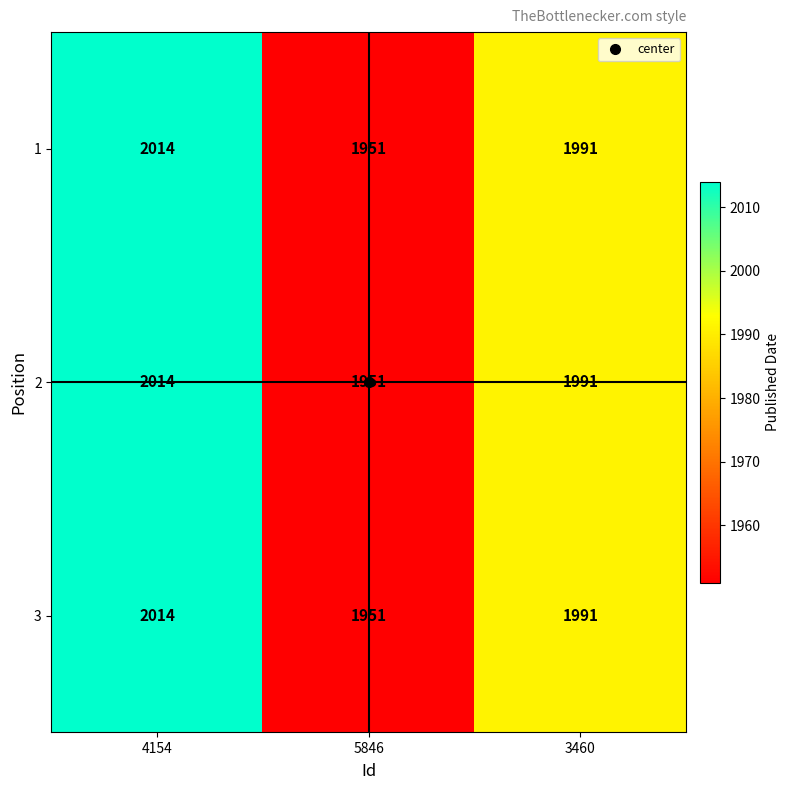

What is the total value across all series at 5846?

5853